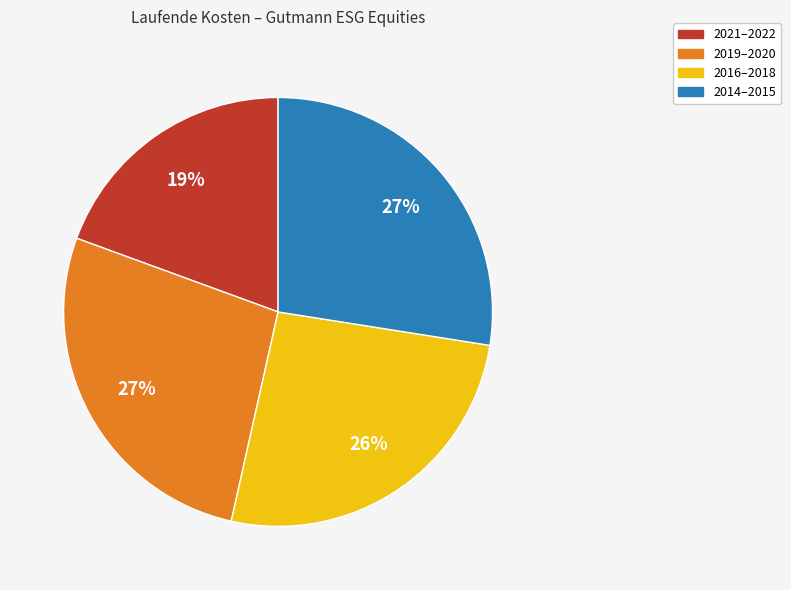

How many segments does this pie chart have?

4